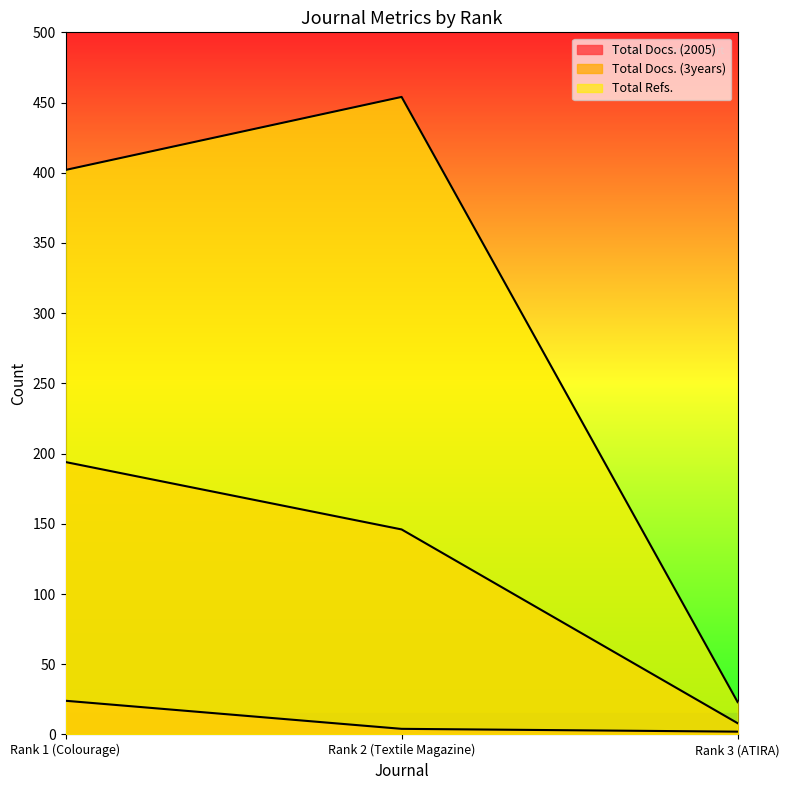

At Rank 2 (Textile Magazine), list the series in order from largest to smallest.

Total Refs., Total Docs. (3years), Total Docs. (2005)